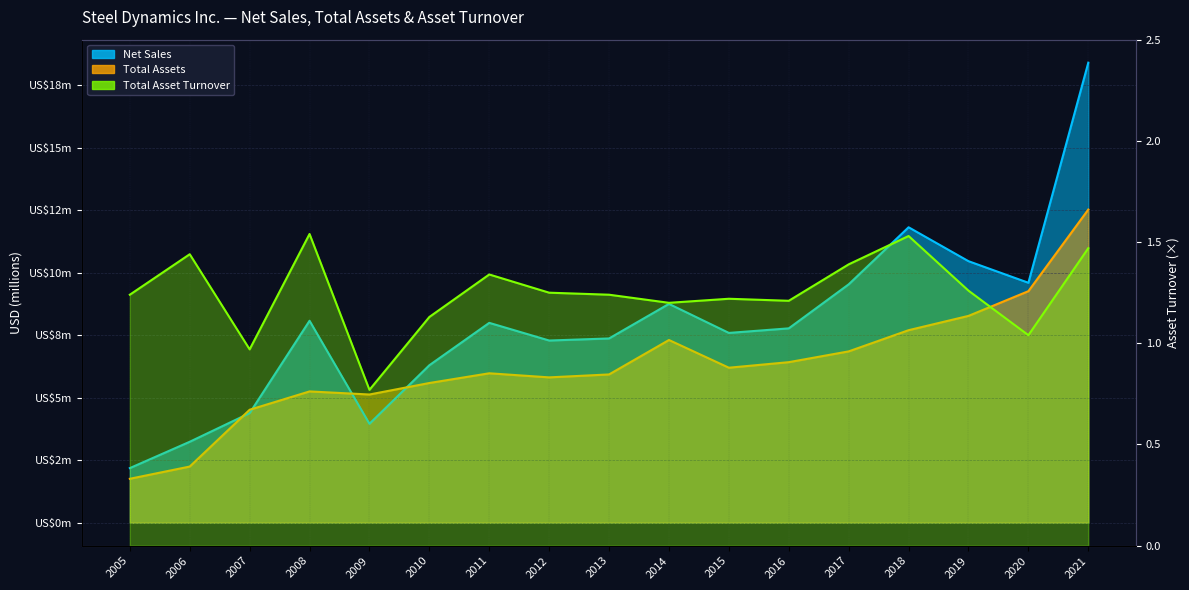

Does the chart have visible grid lines?

Yes